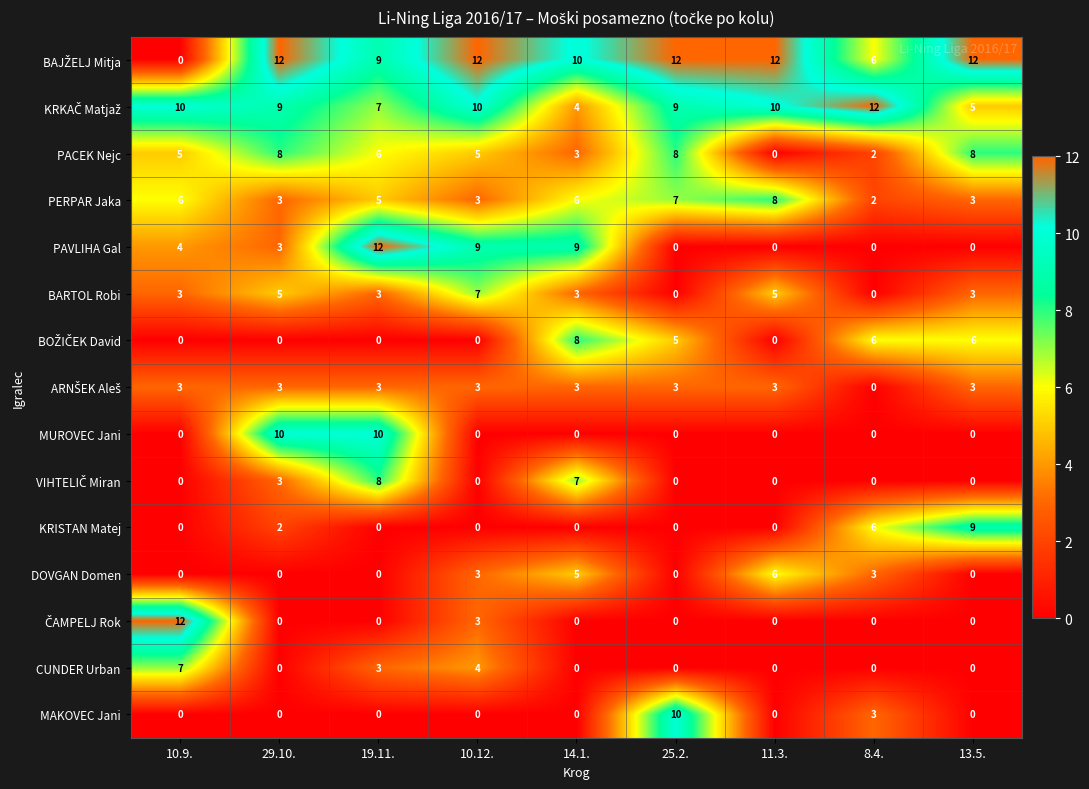

What is the sum of all BARTOL Robi values?

29